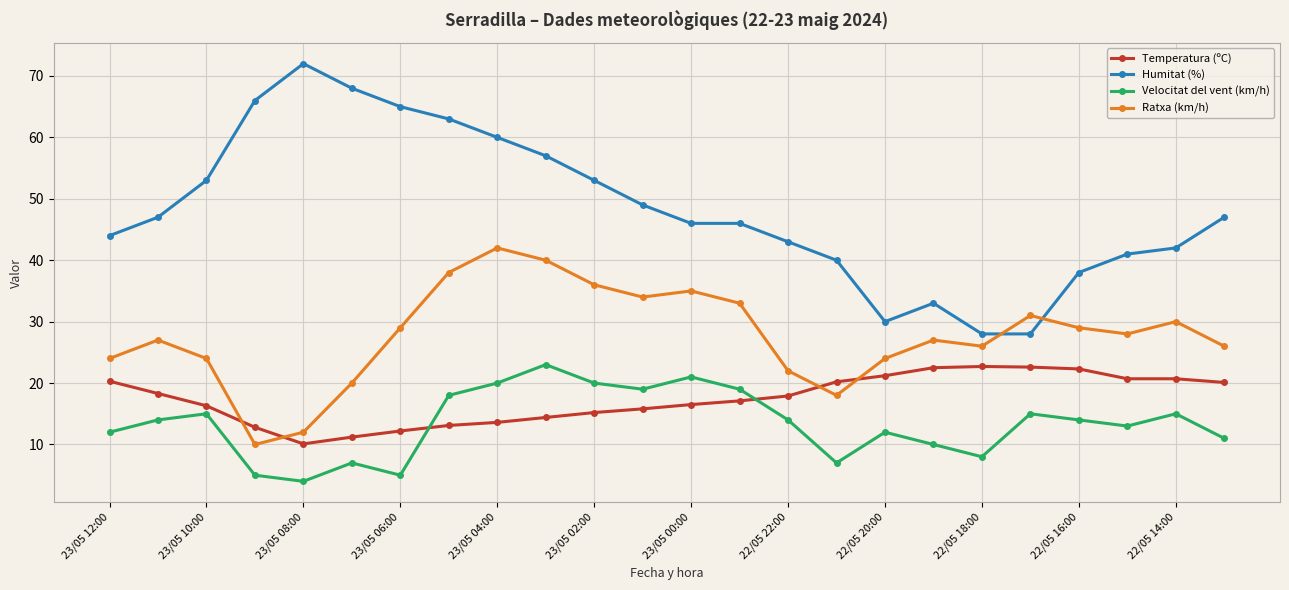

True or false: Velocitat del vent (km/h) and Humitat (%) cross at least once.

False